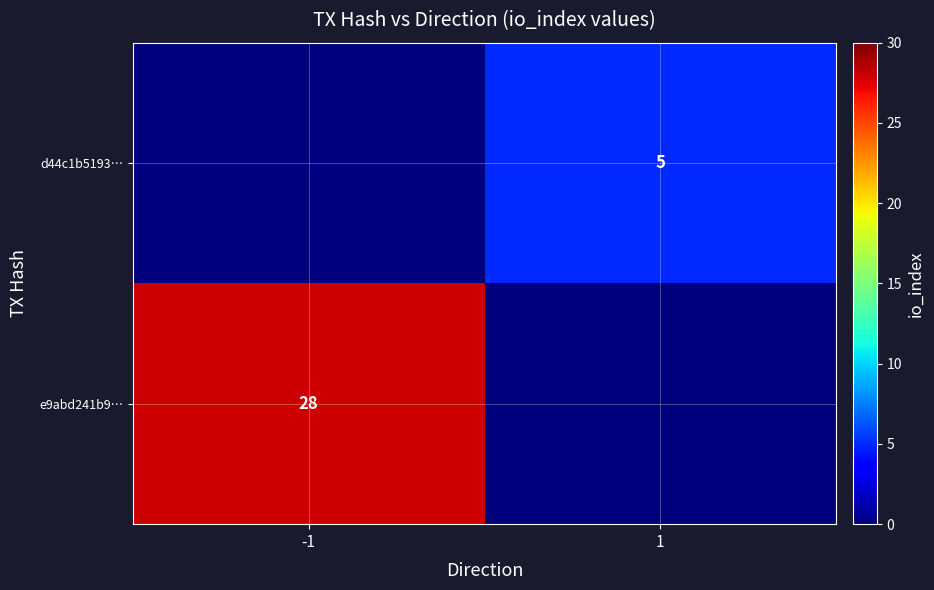

Is the value of d44c1b5193… at 1 greater than the value of e9abd241b9… at -1?

No